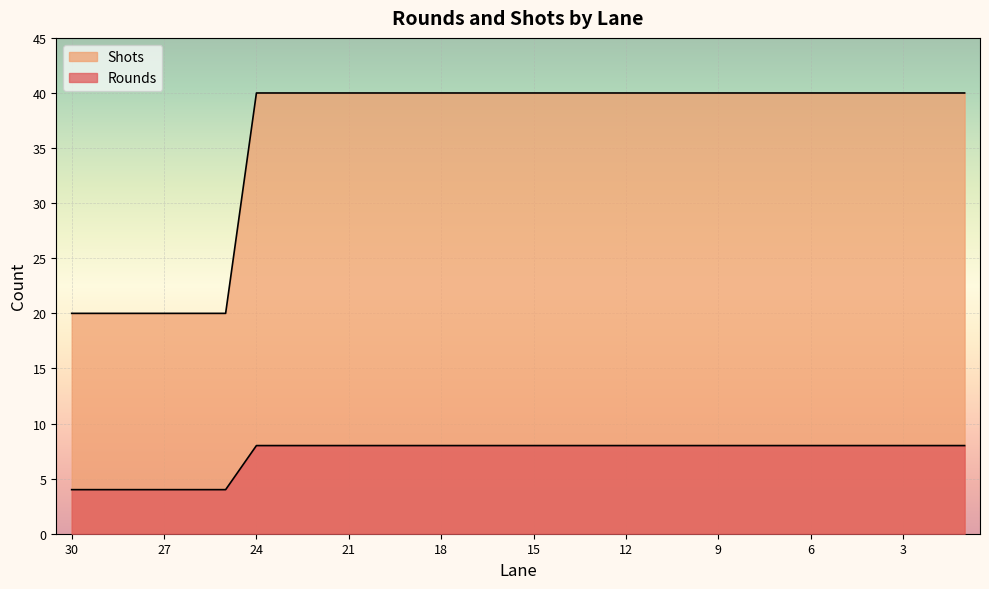

What is the value of the Rounds point at the 12th from the left?

8